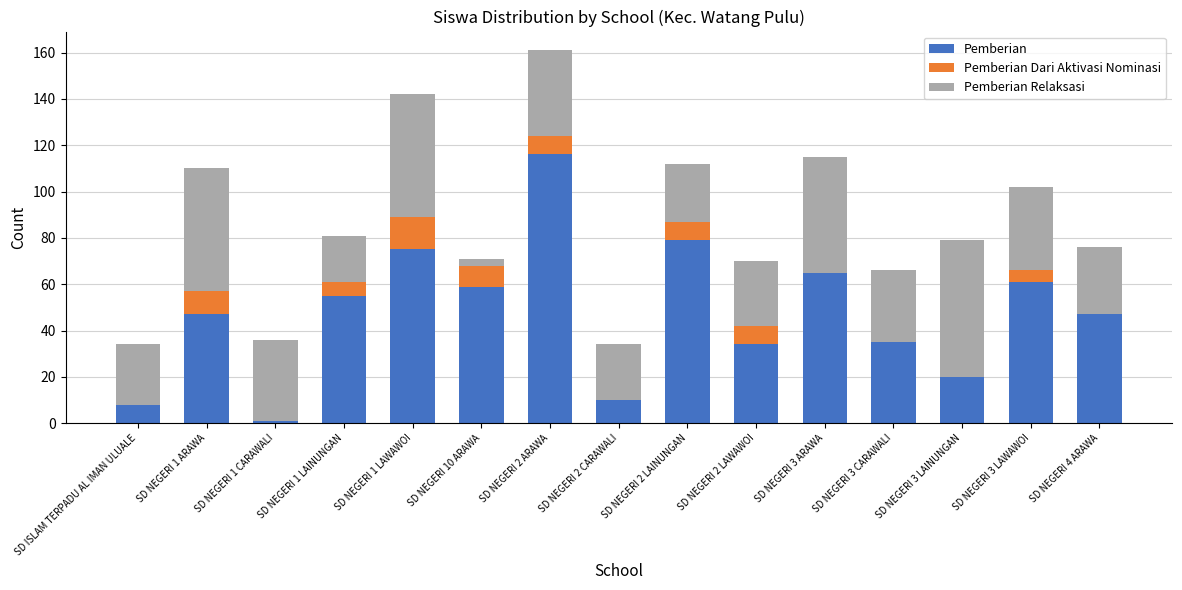

Which category has the highest value in the Pemberian series?

SD NEGERI 2 ARAWA